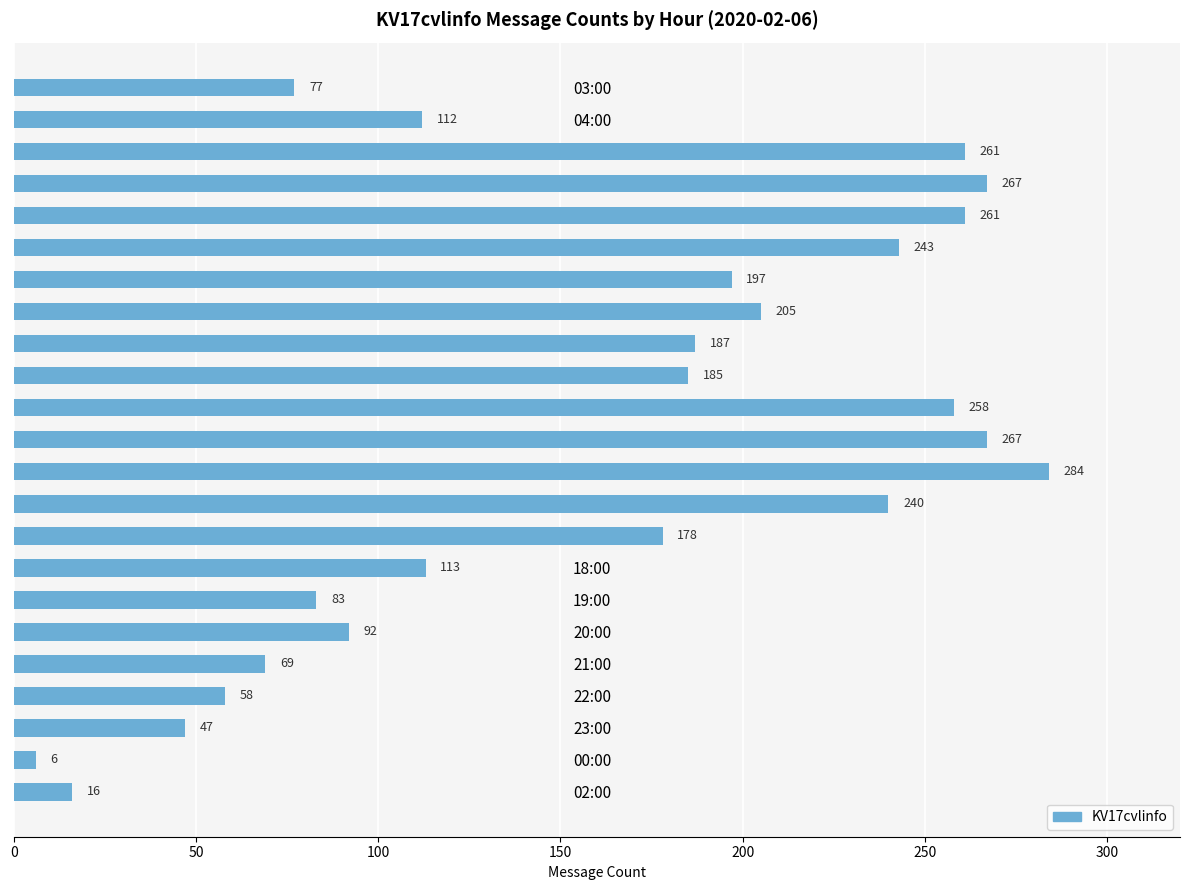

Reading top to bottom, transcribe all the data shown in this chart.

77	112	261	267	261	243	197	205	187	185	258	267	284	240	178	113	83	92	69	58	47	6	16